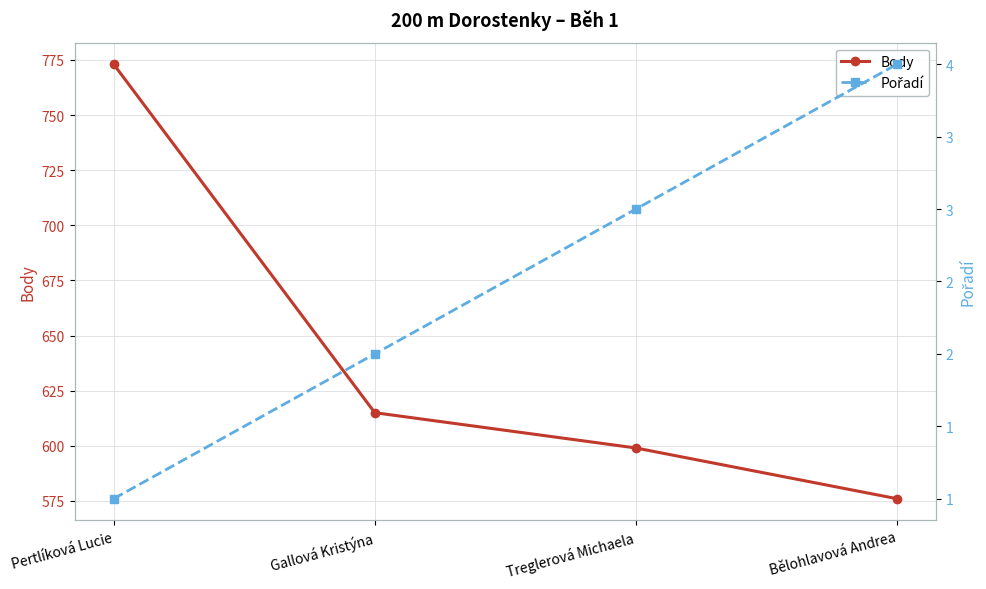

Is this an area chart (filled region under the line)?

No